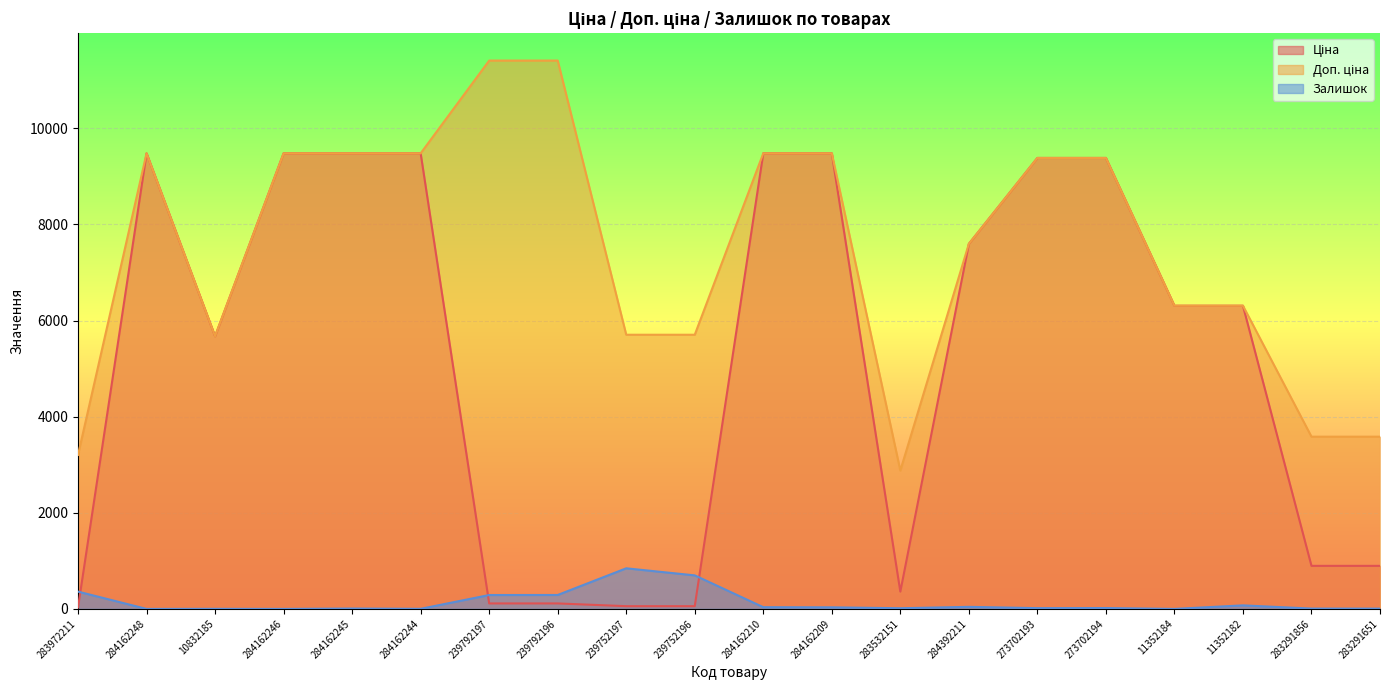

At which category is the sum across all series the highest?

284162210